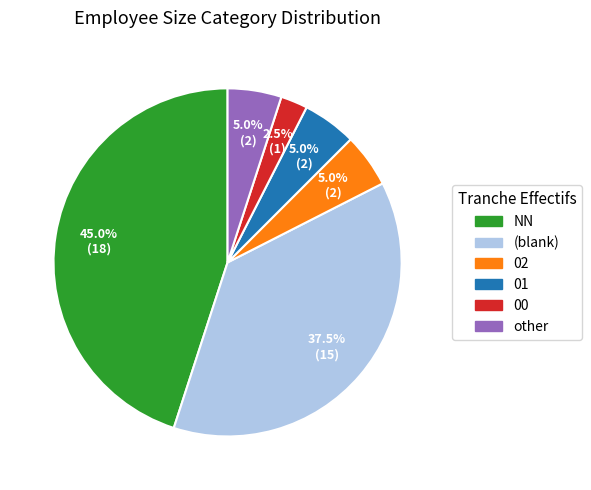

Does any single category account for the majority?

No